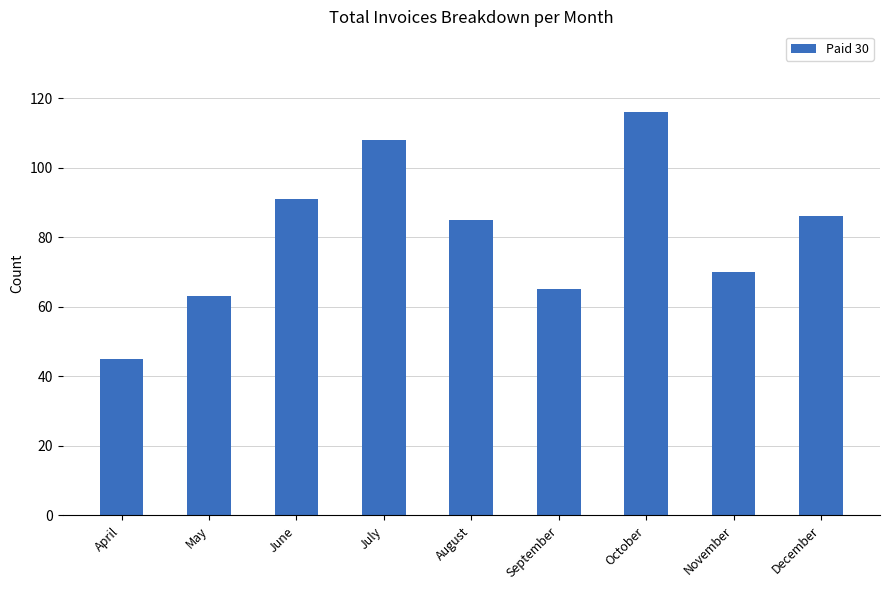

What is the value of the 1st bar from the left?

45